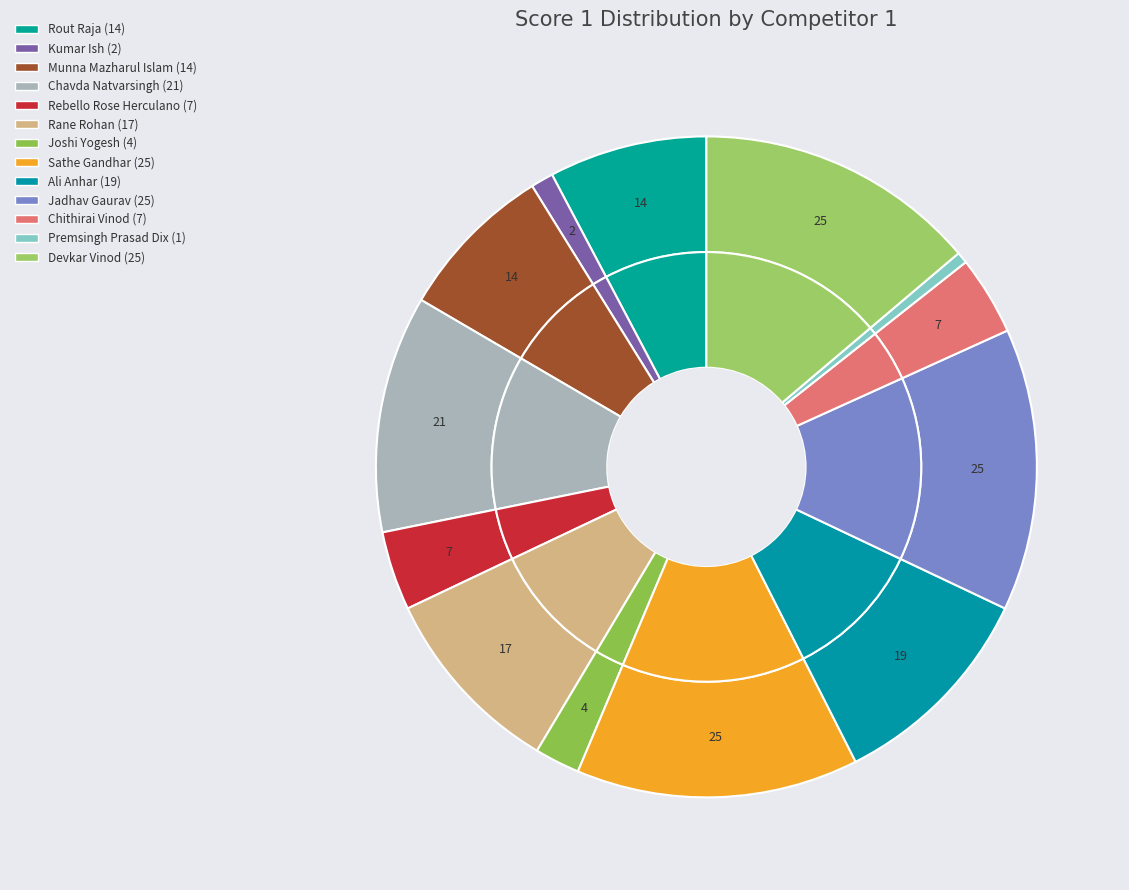

Between Devkar Vinod (25) and Kumar Ish (2), which is larger?

Devkar Vinod (25)